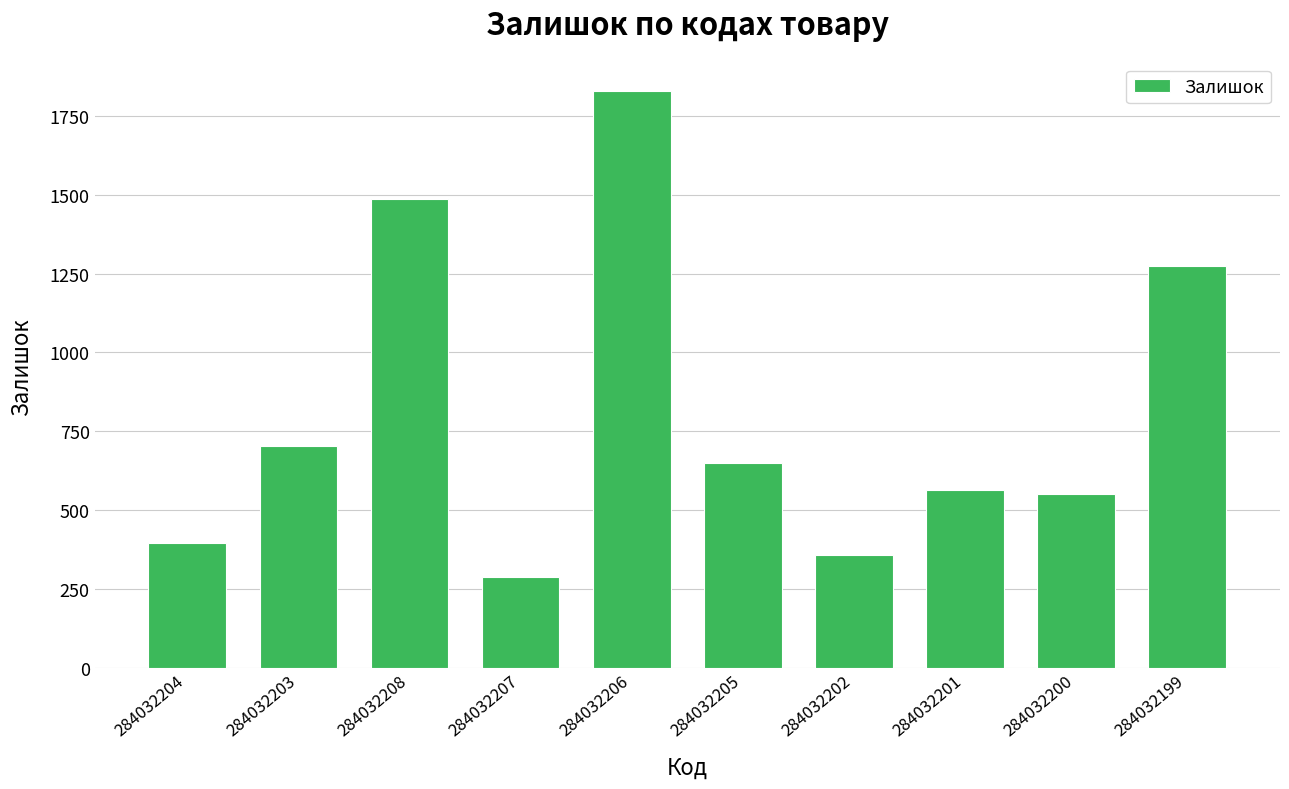

The value at 284032201 is 284. True or false?

False